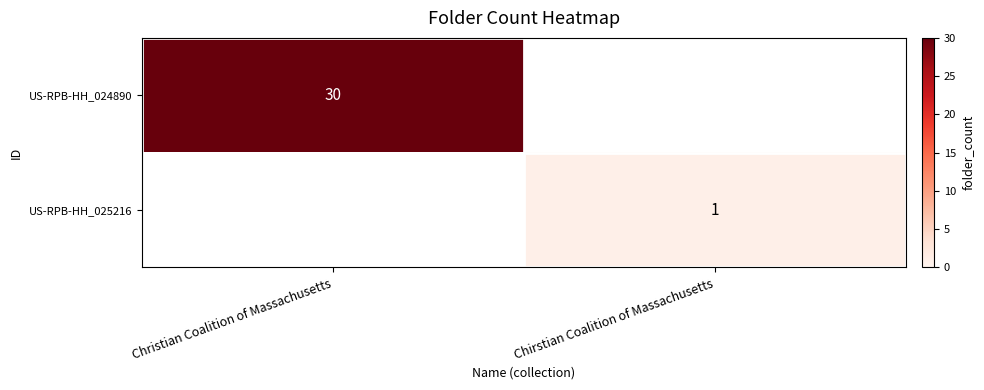

True or false: US-RPB-HH_024890 has a value of 30 at Christian Coalition of Massachusetts.

True